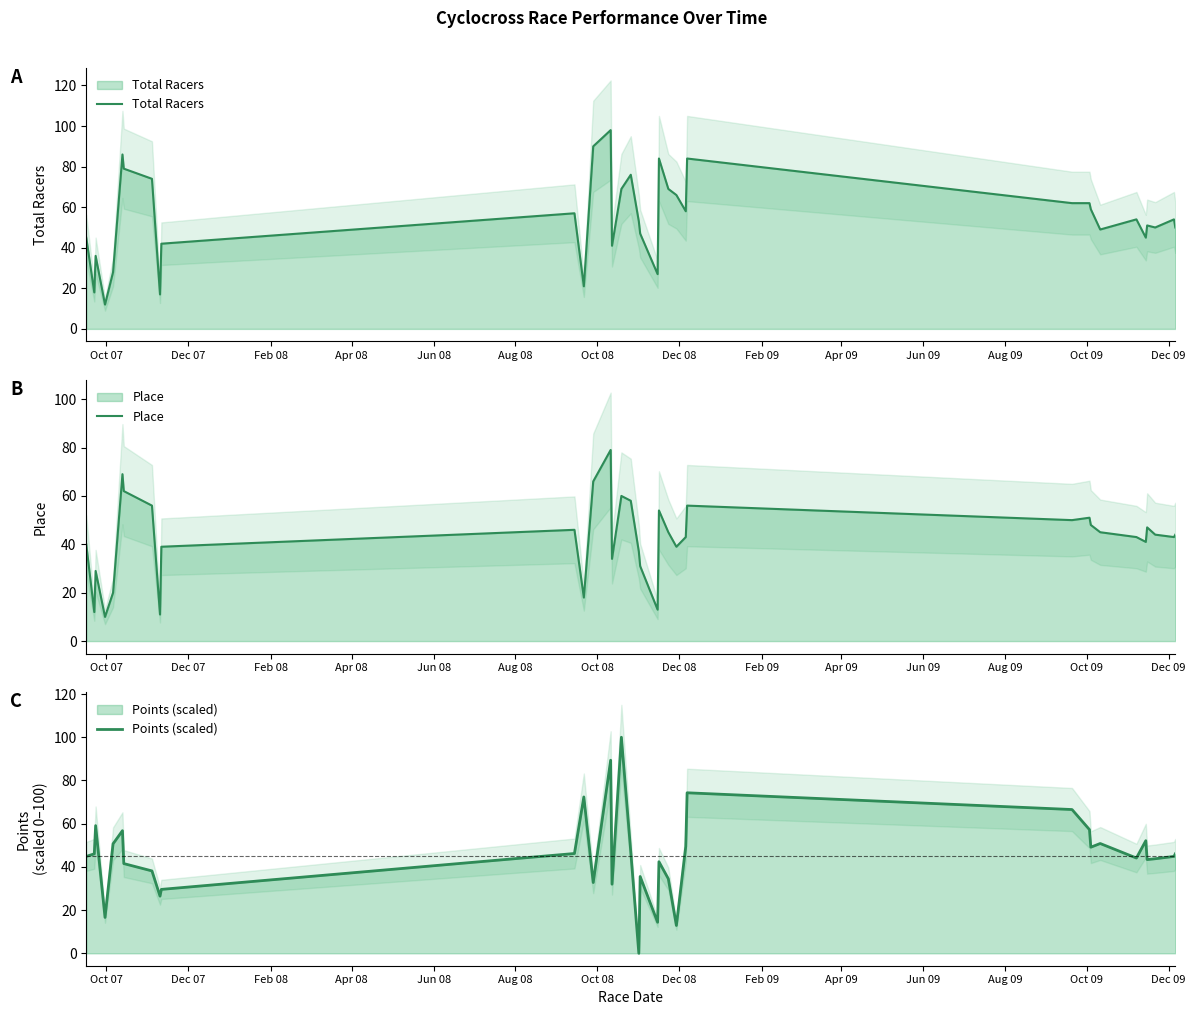

The value of Total Racers at 32 is 75.0. True or false?

False